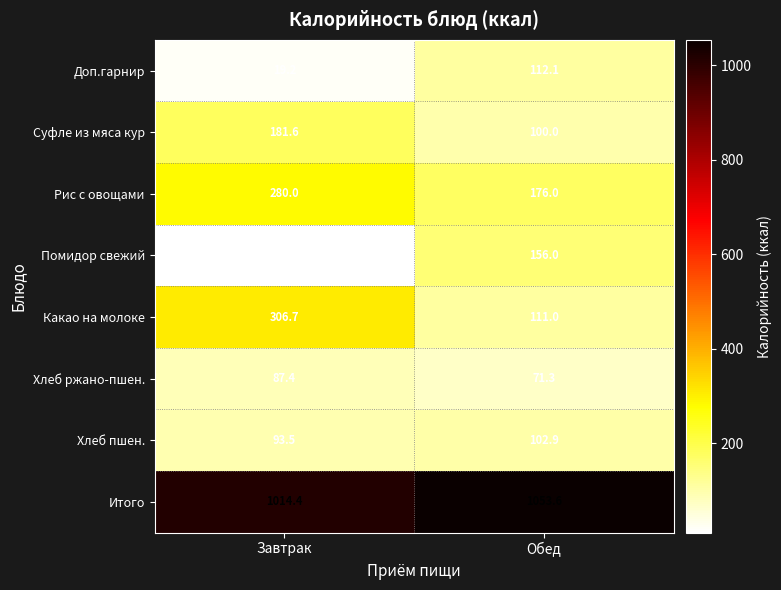

Count the number of data series in this chart.

8